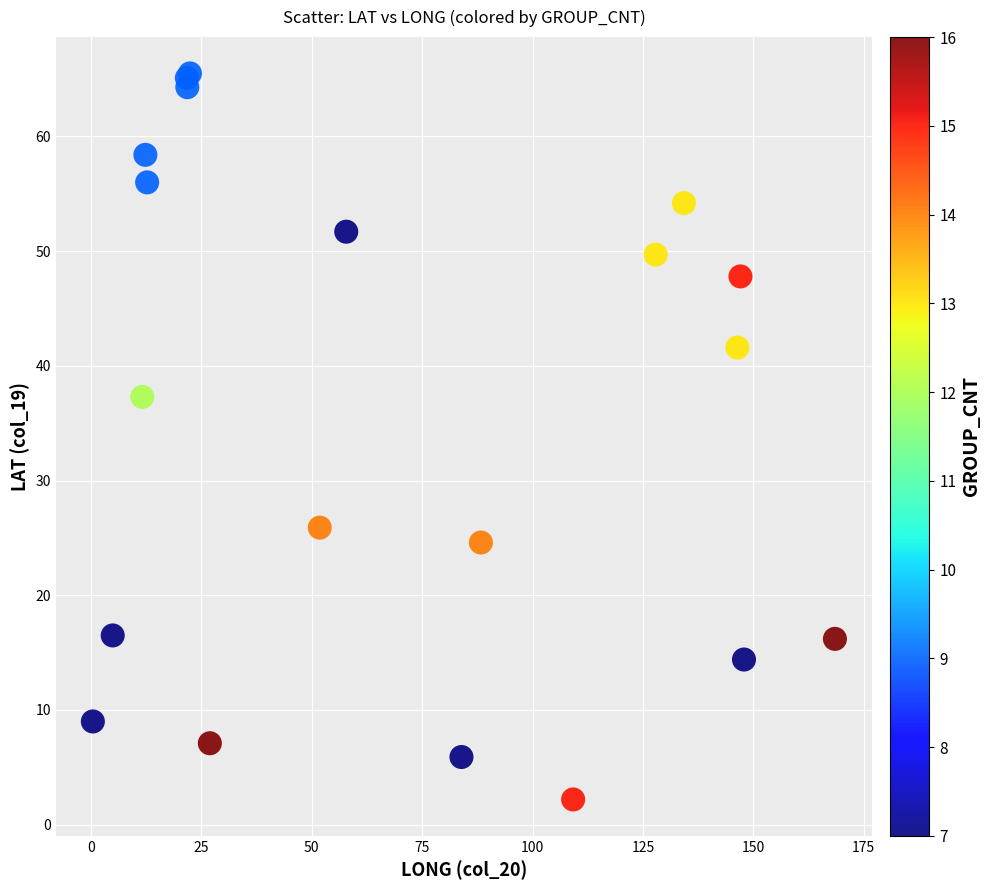

What Y value in the scatter plot is closest to 33?

37.3